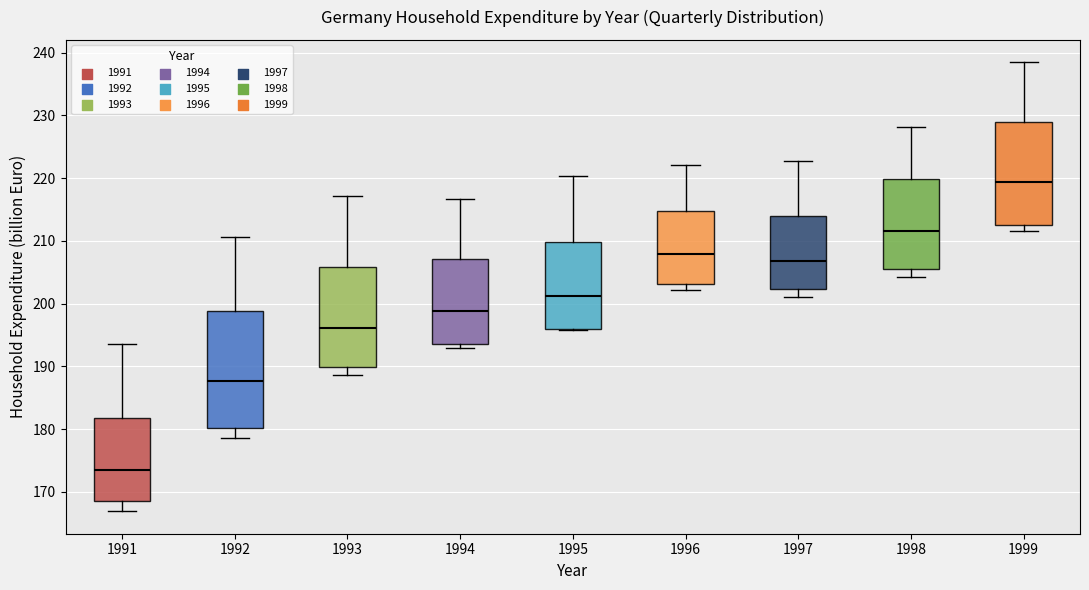

Where does the median line of the box at x = 1996 sit on the y-axis? The values are not printed on the chart, so give them approximately, as read against the axis.

208